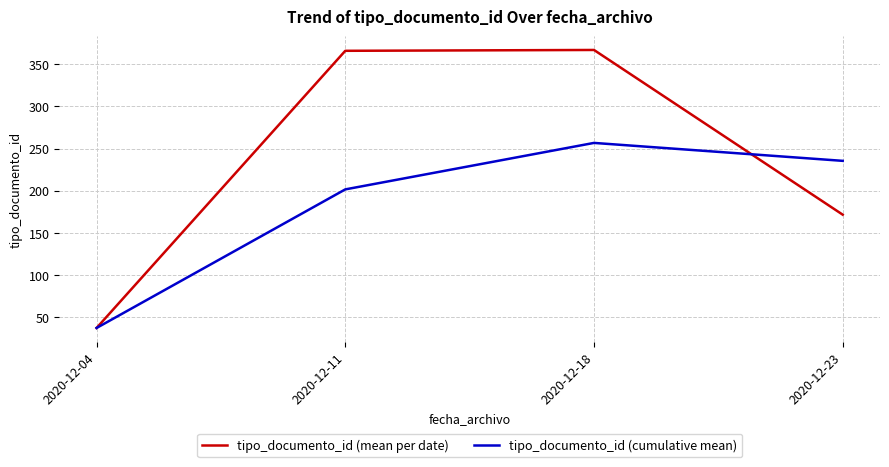

Between 2020-12-04 and 2020-12-23, which series saw the biggest shift?

tipo_documento_id (cumulative mean)